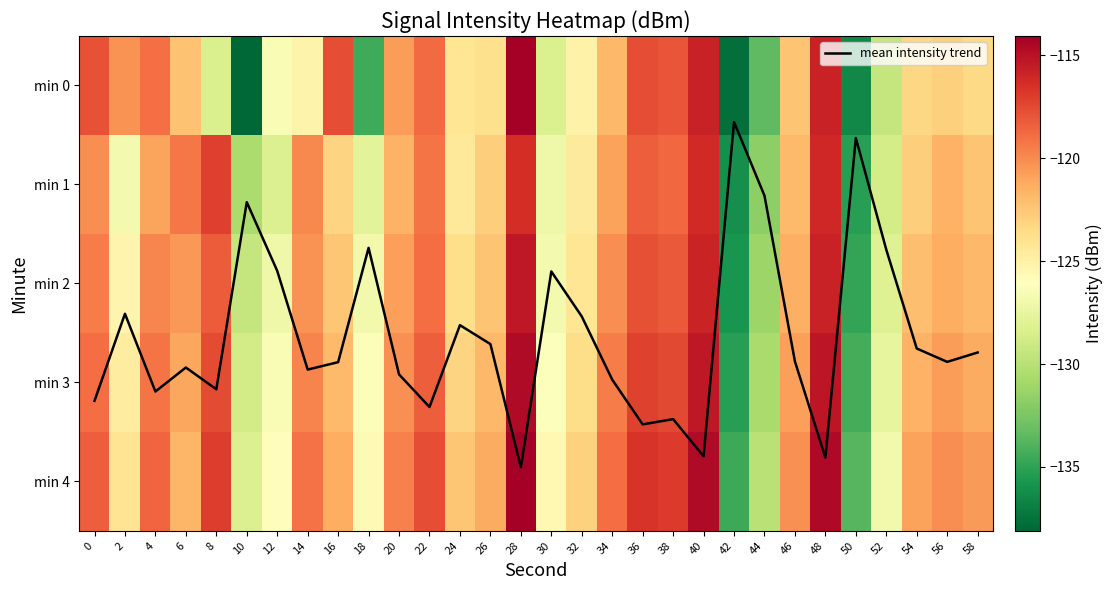

What is the minimum value shown in the chart?

-138.1